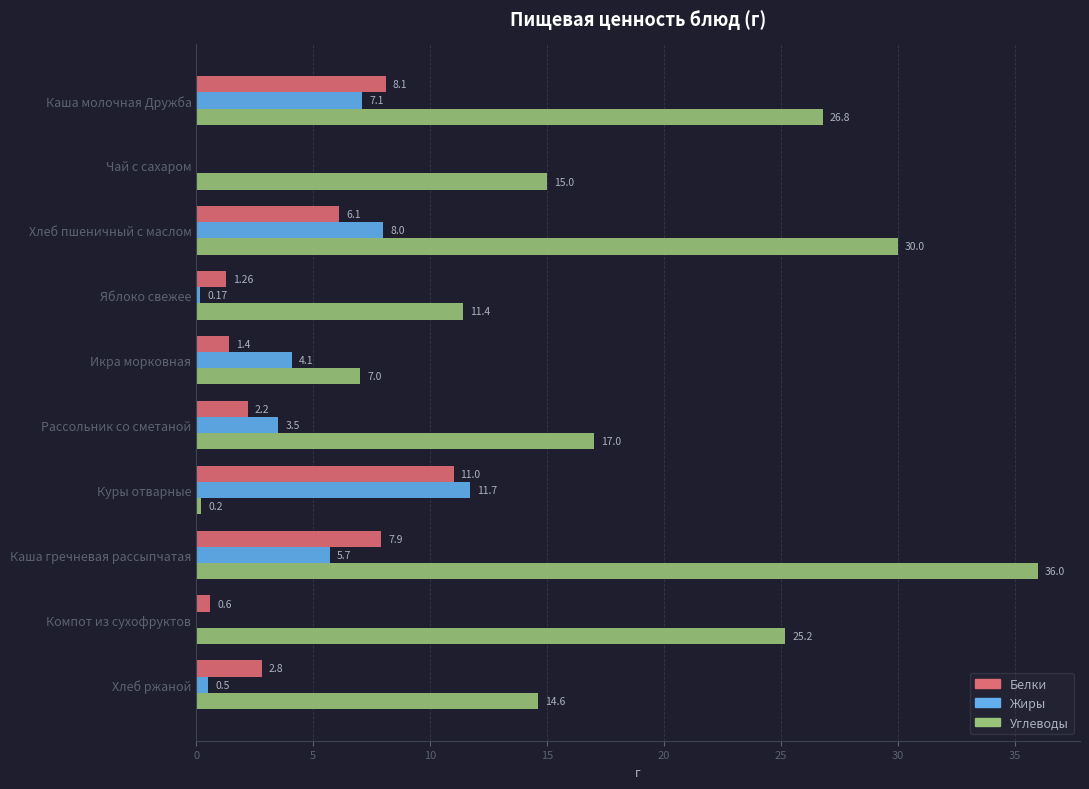

What is the sum of all Углеводы values?

183.2